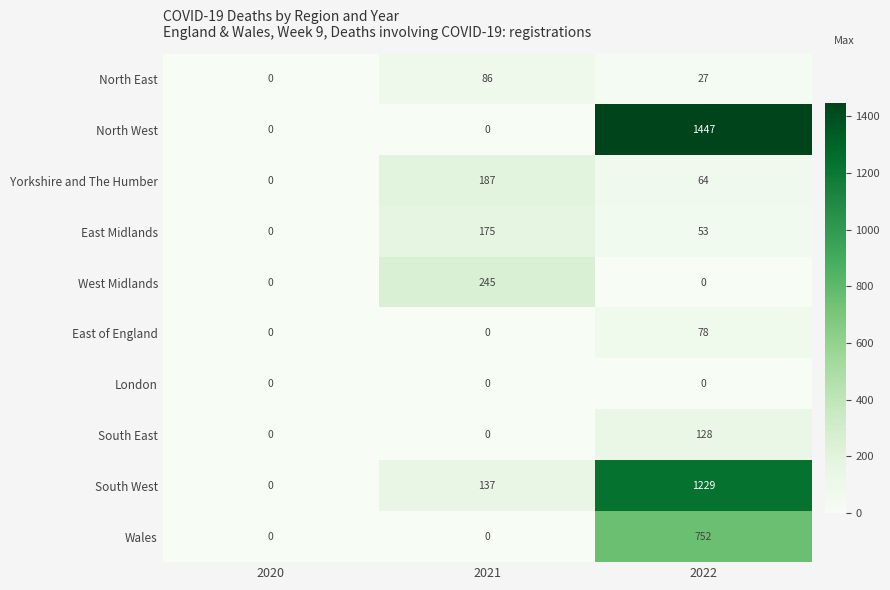

Is it true that South East equals 219 at 2022?

False